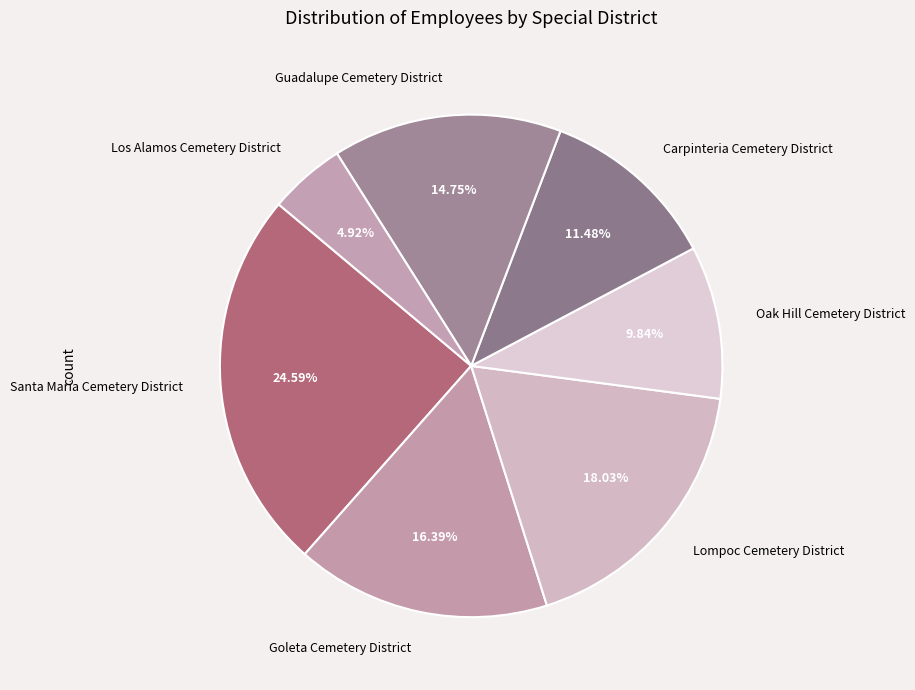

Is it true that Santa Maria Cemetery District is 25% of the pie?

True